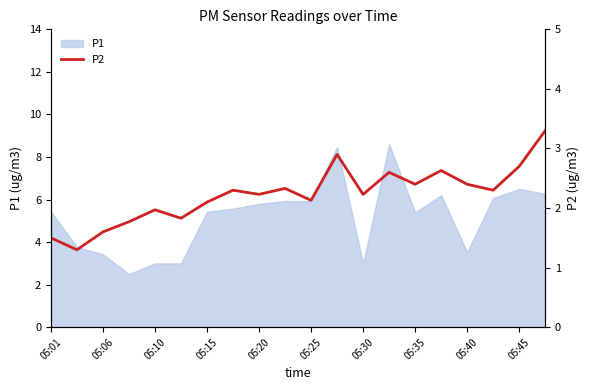

The P1 series shows 5.8 at 05:20. True or false?

True